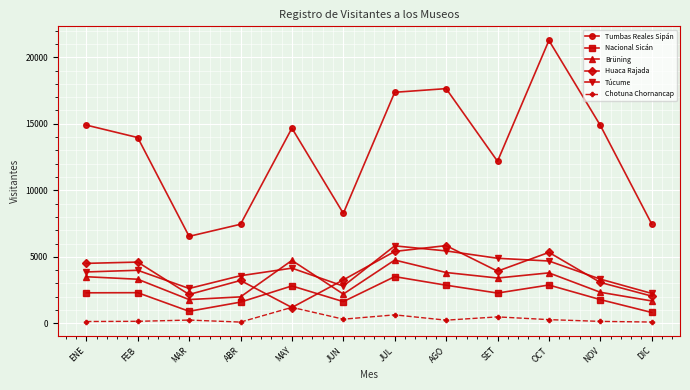

Which series has the widest spread of values?

Tumbas Reales Sipán